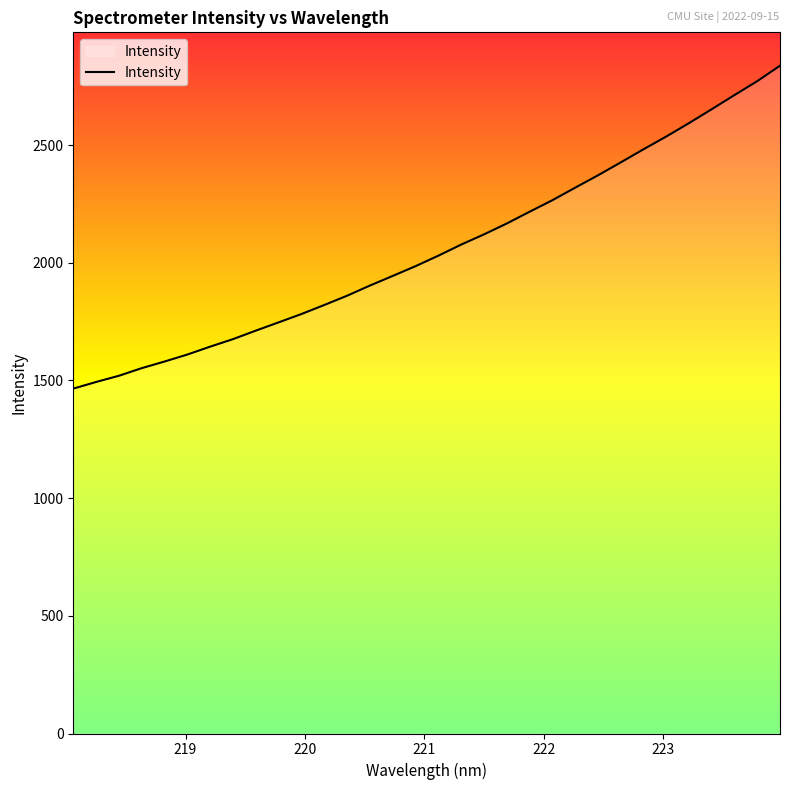

What is the difference between the maximum and minimum values?

1372.0